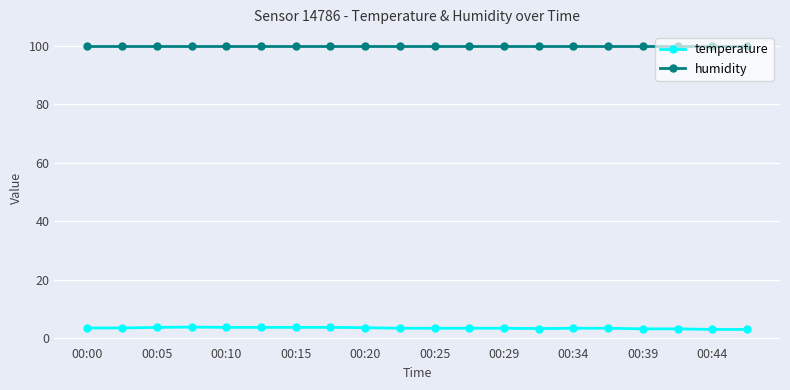

Is this an area chart (filled region under the line)?

No